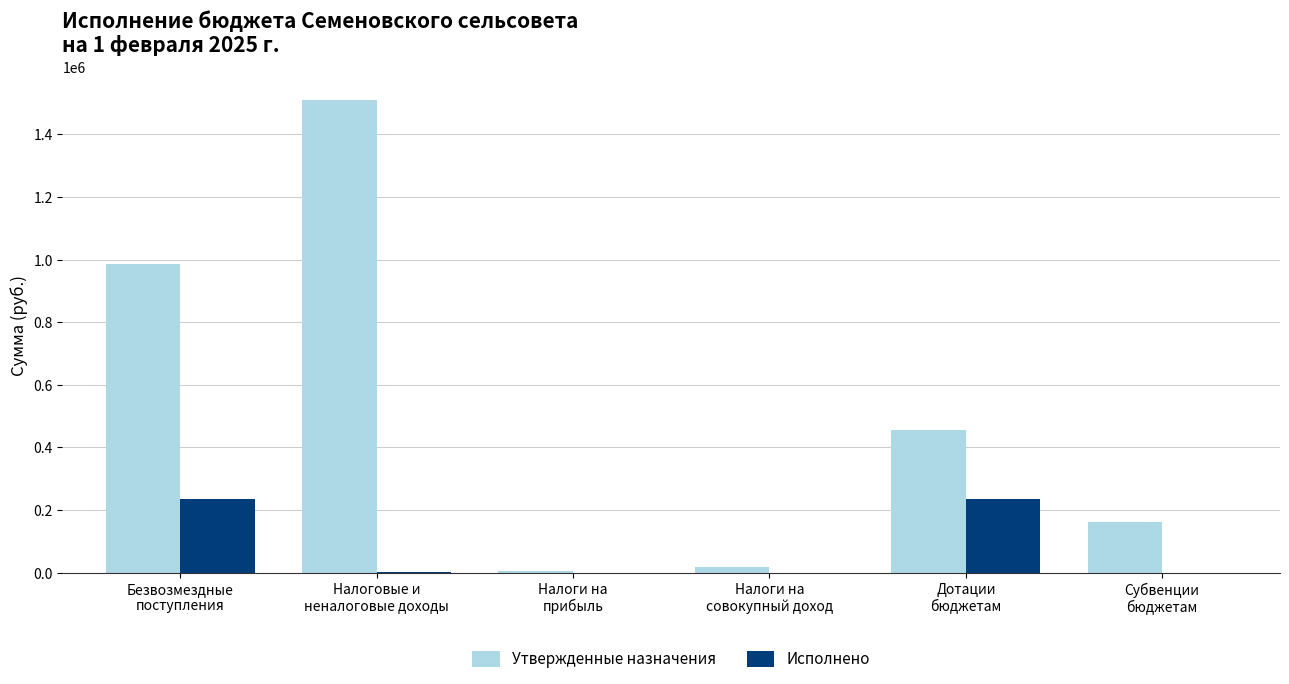

What is the sum of all Исполнено values?

472827.2